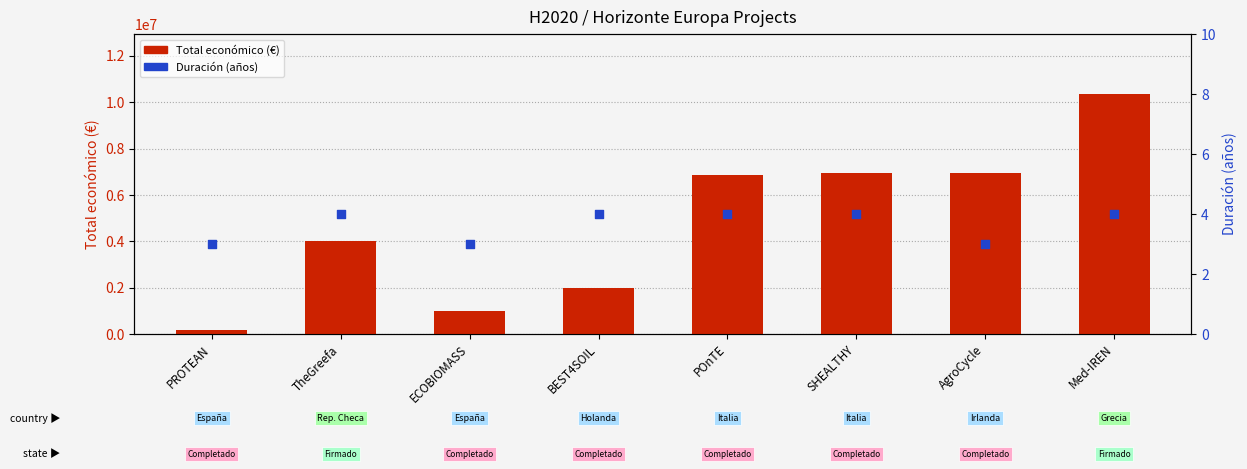

At which category is the sum across all series the highest?

Med-IREN